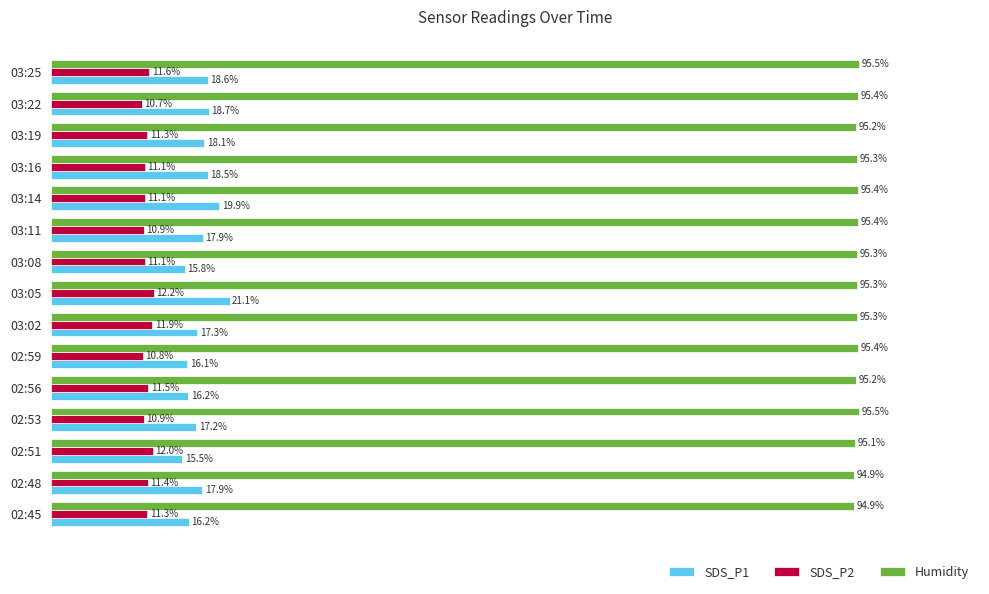

Rank the series at 02:51 from lowest to highest value.

SDS_P2, SDS_P1, Humidity